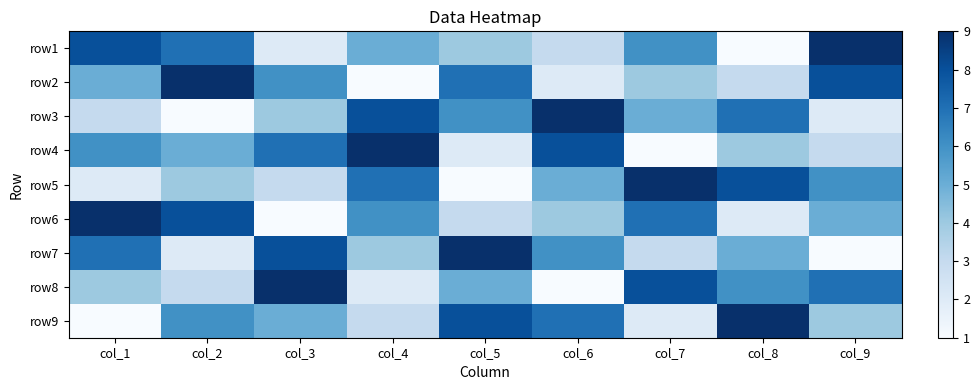

At how many categories does at least one series exceed 3?

9